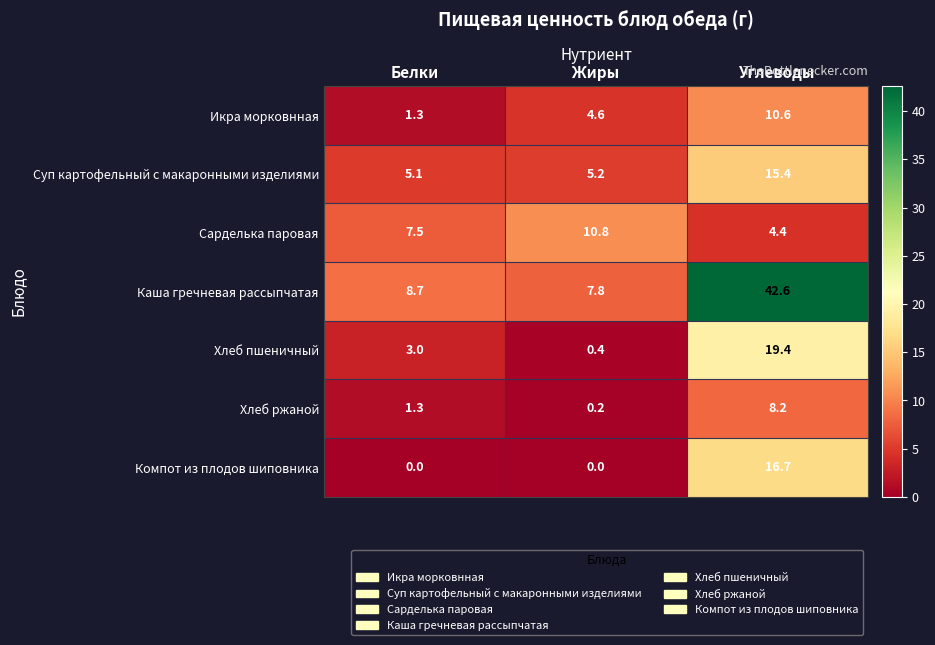

Reading left to right, extract all data points from this chart.

Икра морковнная: Белки=1.3	Жиры=4.6	Углеводы=10.6
Суп картофельный с макаронными изделиями: Белки=5.1	Жиры=5.2	Углеводы=15.4
Сарделька паровая: Белки=7.5	Жиры=10.8	Углеводы=4.4
Каша гречневая рассыпчатая: Белки=8.7	Жиры=7.8	Углеводы=42.6
Хлеб пшеничный: Белки=3.0	Жиры=0.4	Углеводы=19.4
Хлеб ржаной: Белки=1.3	Жиры=0.2	Углеводы=8.2
Компот из плодов шиповника: Белки=0.0	Жиры=0.0	Углеводы=16.7